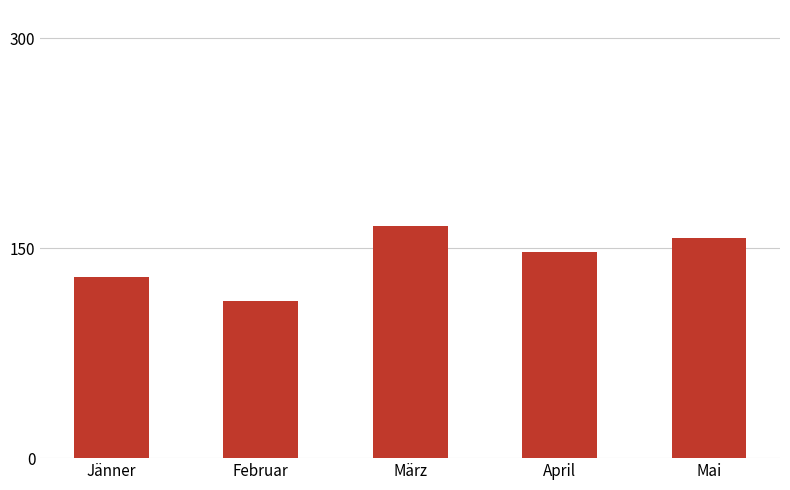

What is the difference between the maximum and minimum values?

54.0